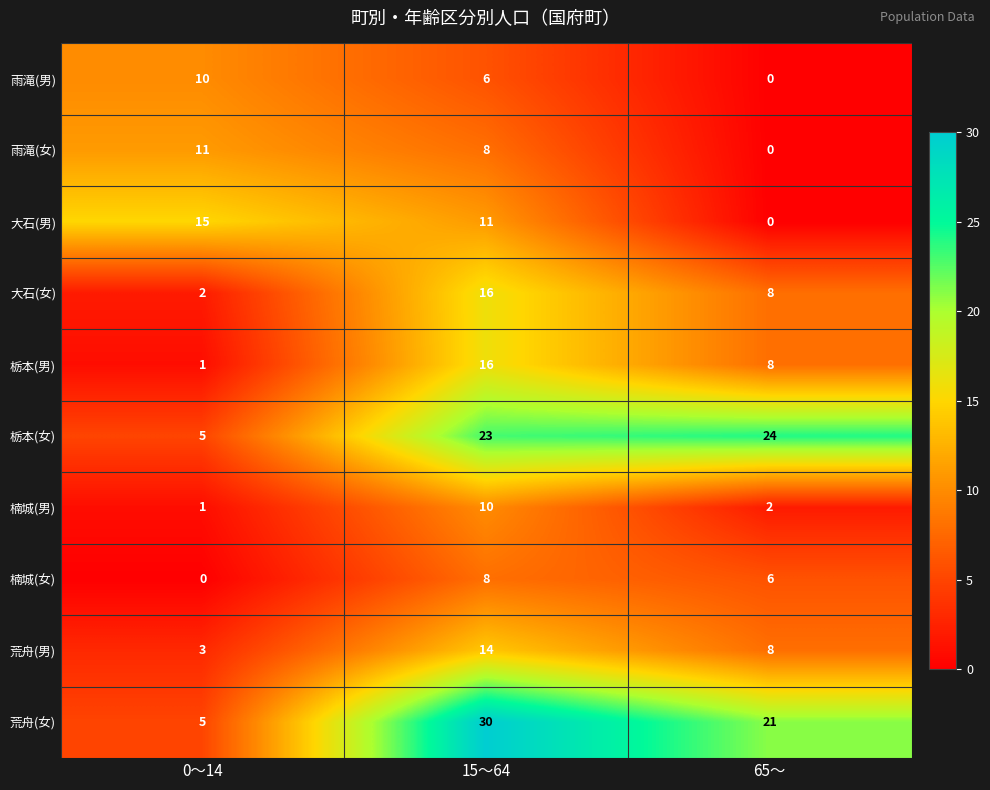

The 楠城(男) series shows 10 at 15～64. True or false?

True